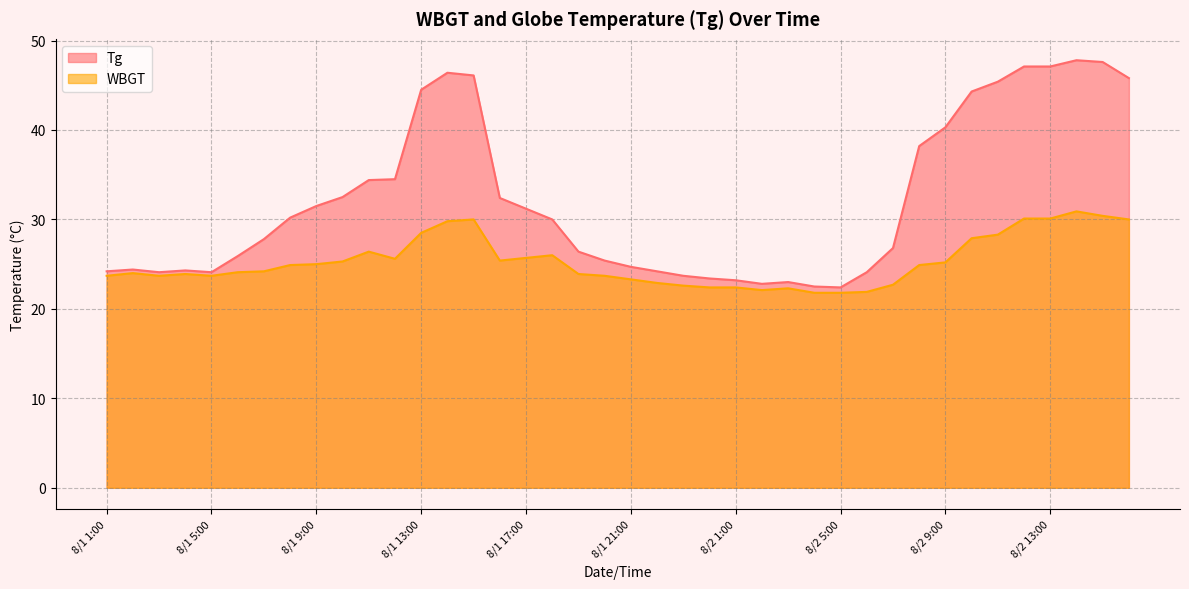

Which series changed the most between 8/1 5:00 and 8/1 21:00?

Tg